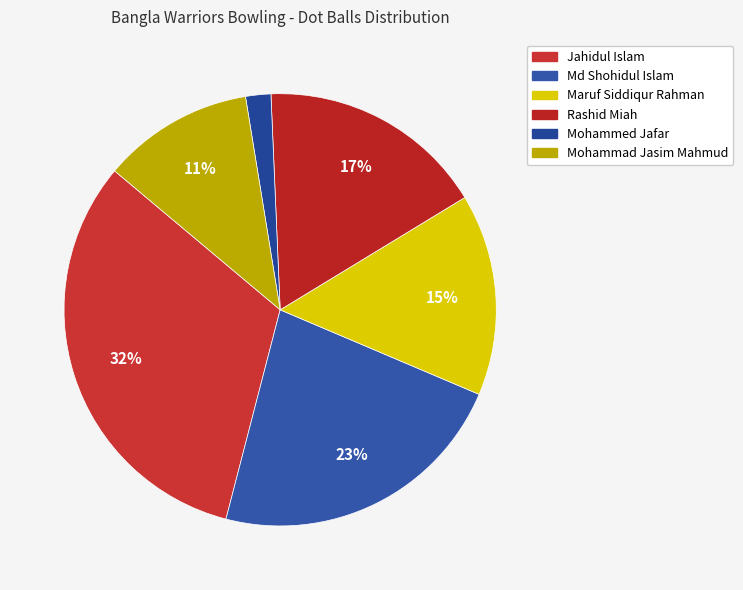

Count the number of slices in the pie.

6